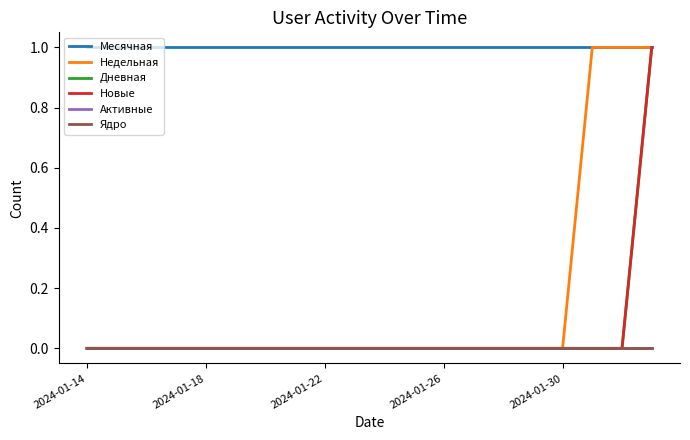

Does the chart have visible grid lines?

No